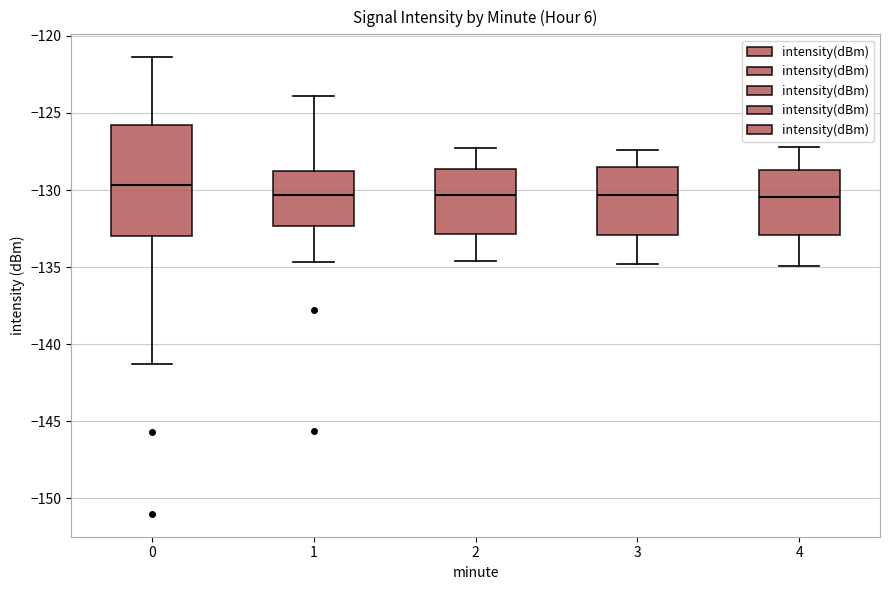

Which box's median line is the highest?

0